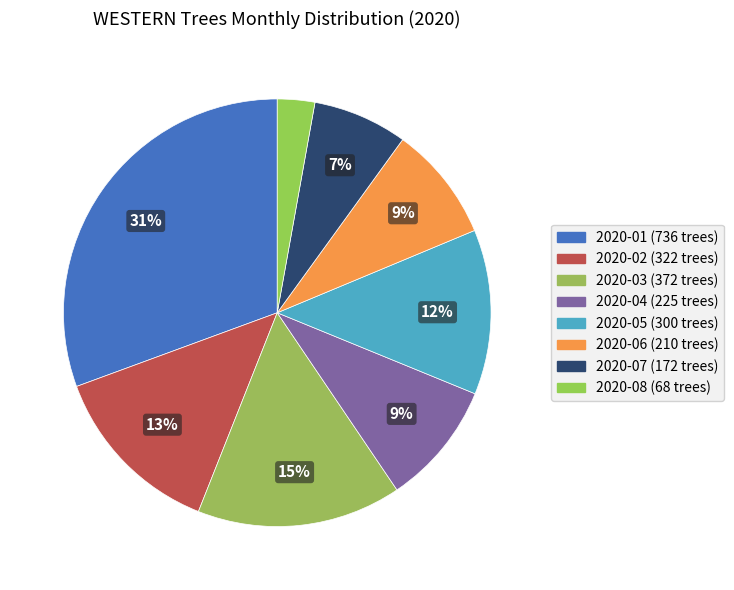

Count the number of slices in the pie.

8